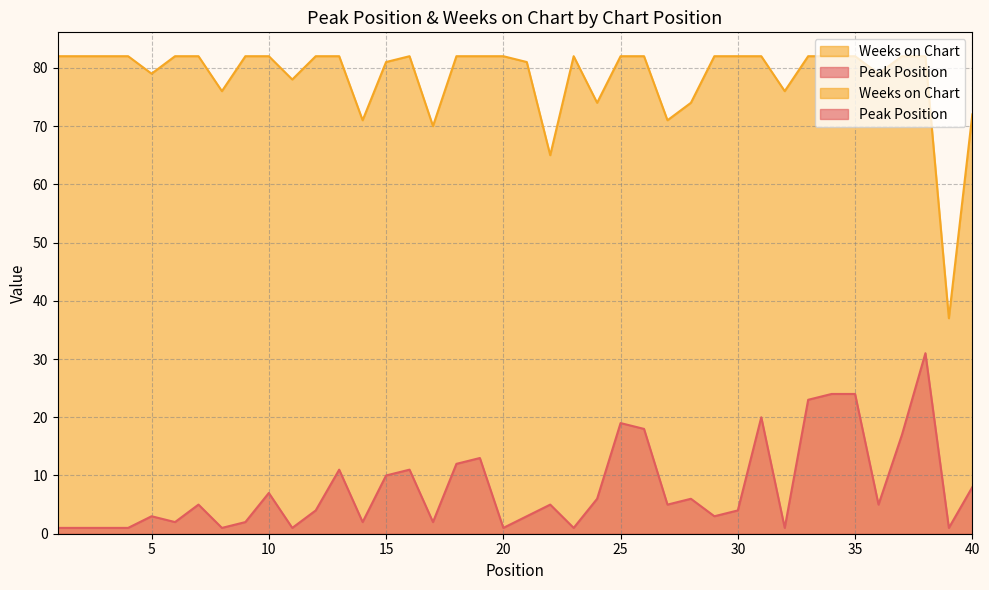

Where is the first local minimum for Peak Position?

6